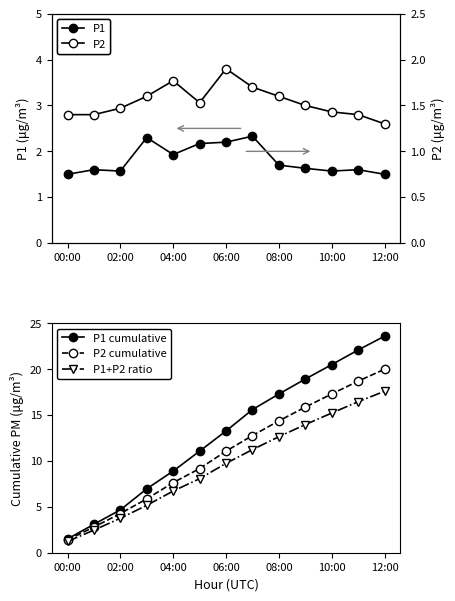

At which label does P2 cumulative reach its peak?

12:00